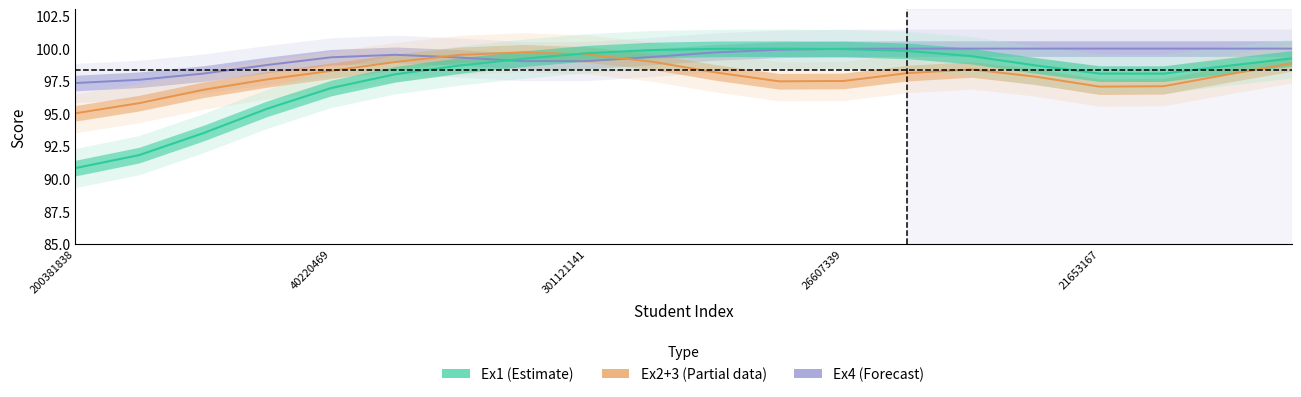

At which category does Ex2+3 reach its first local valley?

11